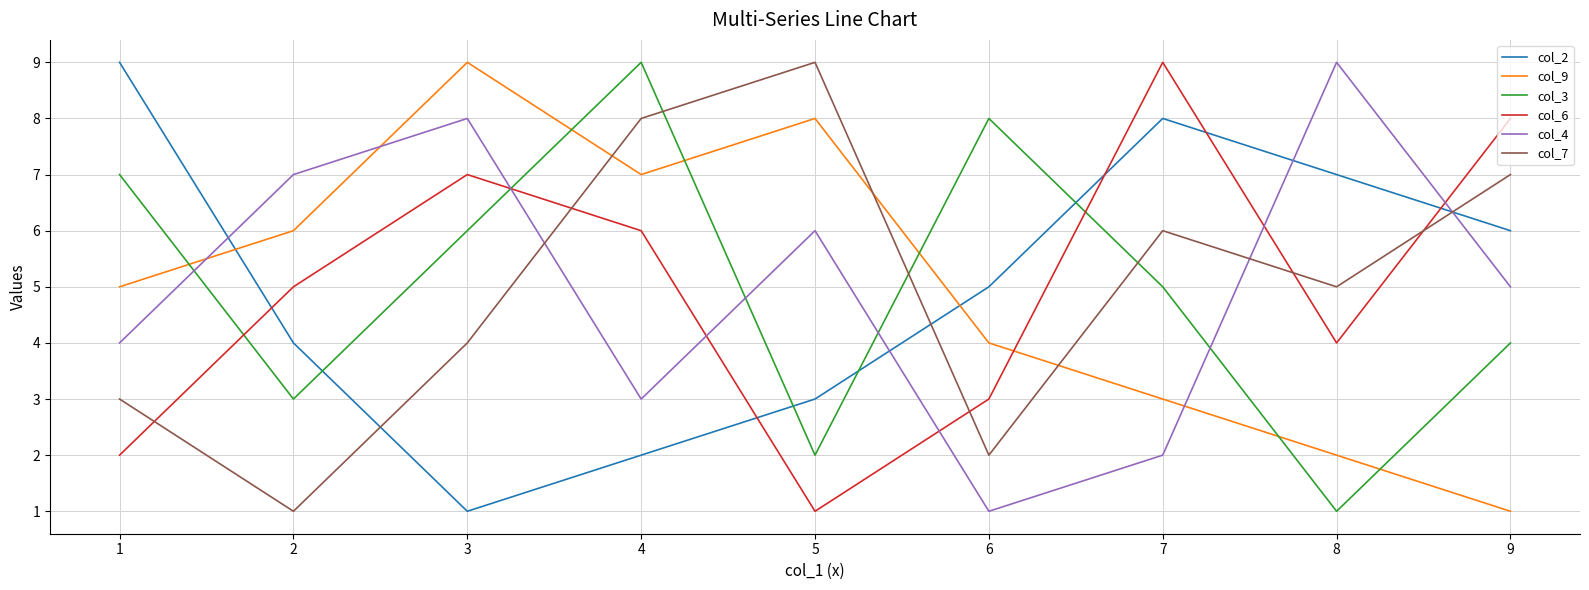

Between 4 and 7, which series saw the biggest shift?

col_2